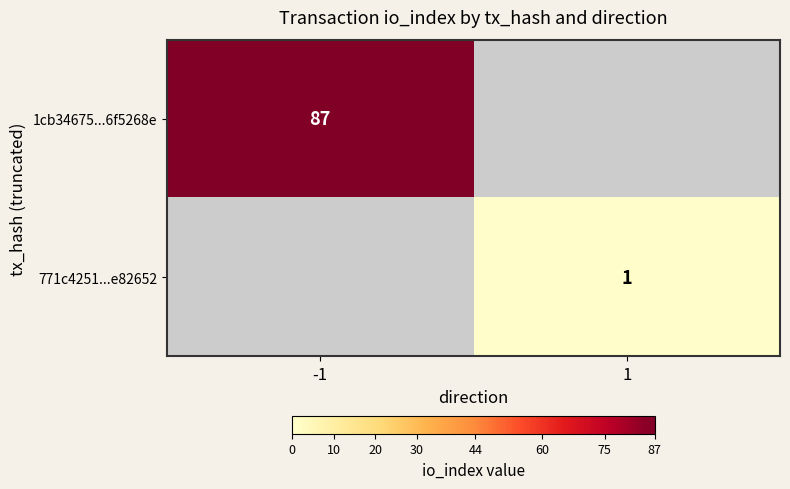

The 1cb34675...6f5268e series shows 125 at -1. True or false?

False